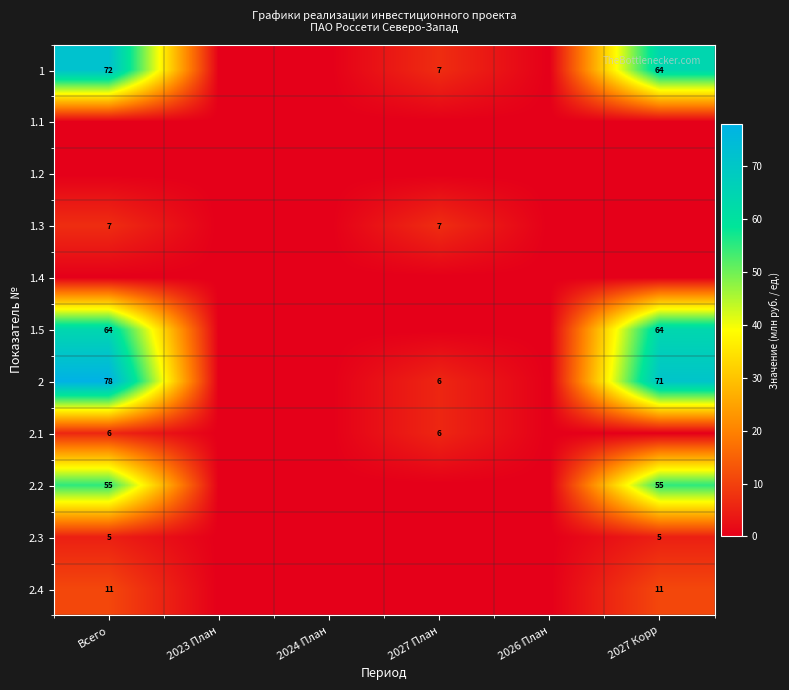

True or false: 1 has a value of 72 at Всего.

True